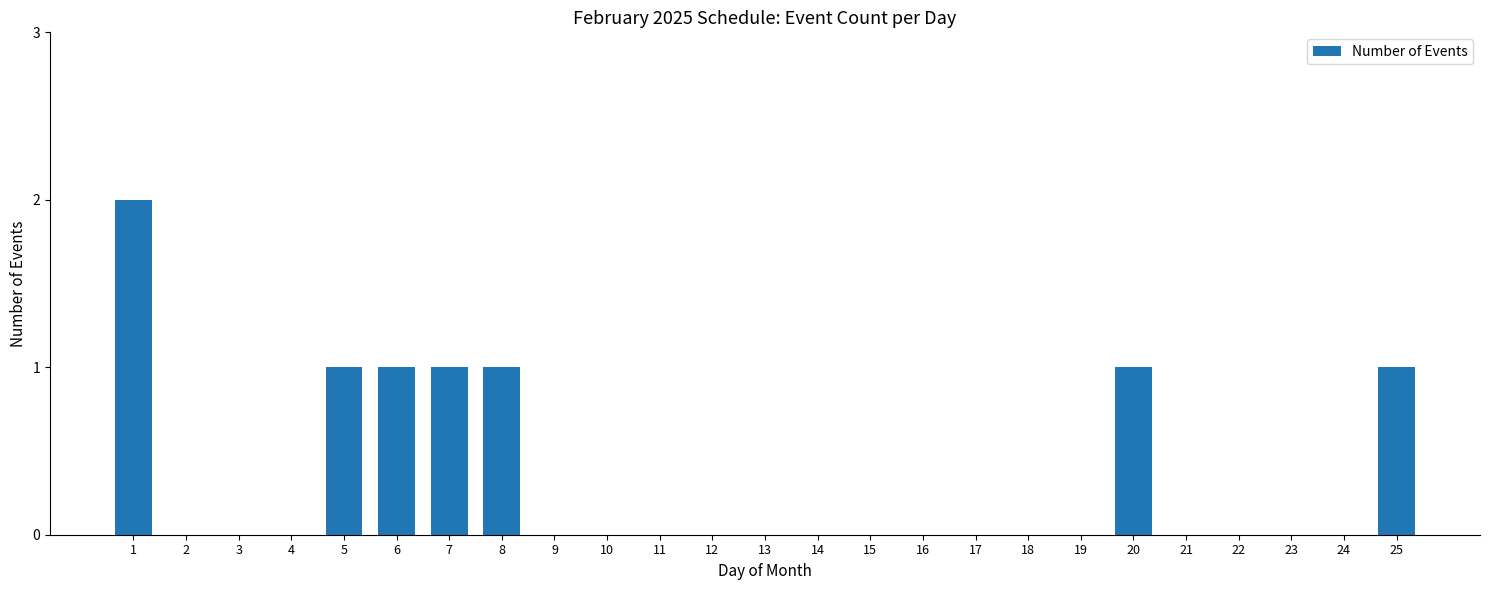

The value at 9 is 0. True or false?

True